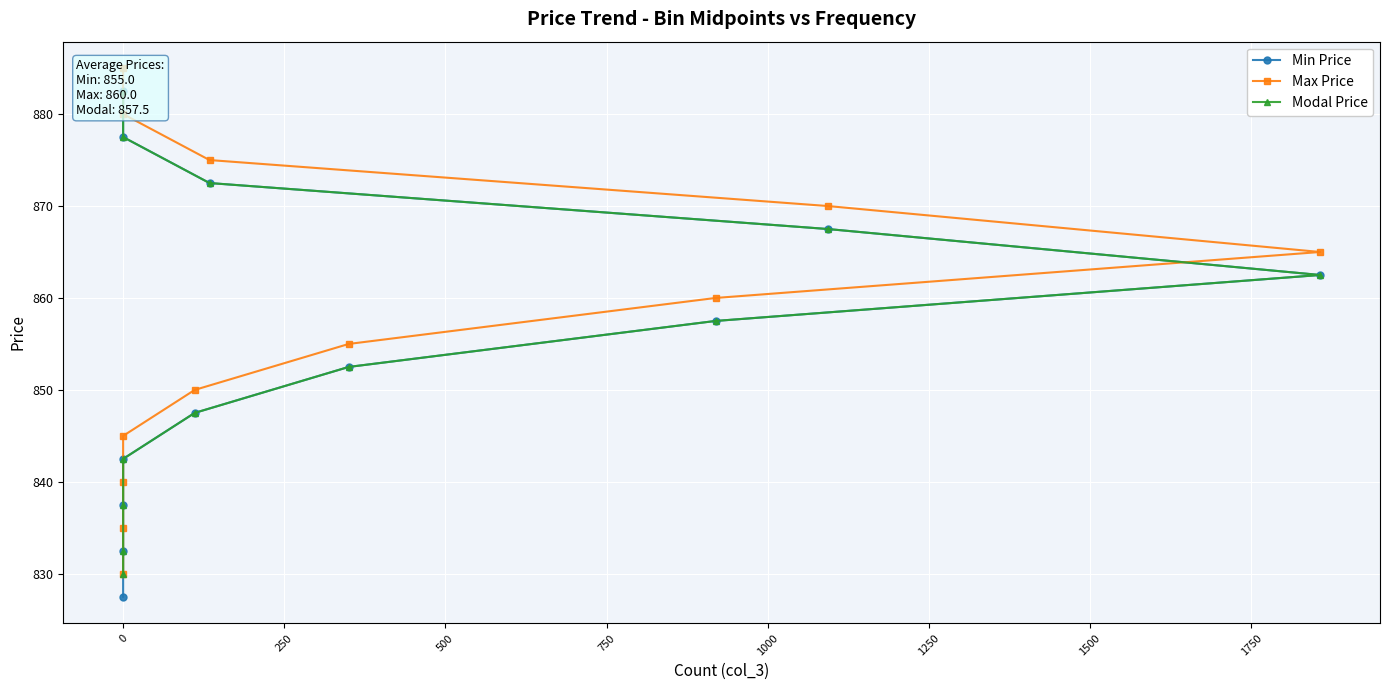

Read the Min Price value at 0.

832.5